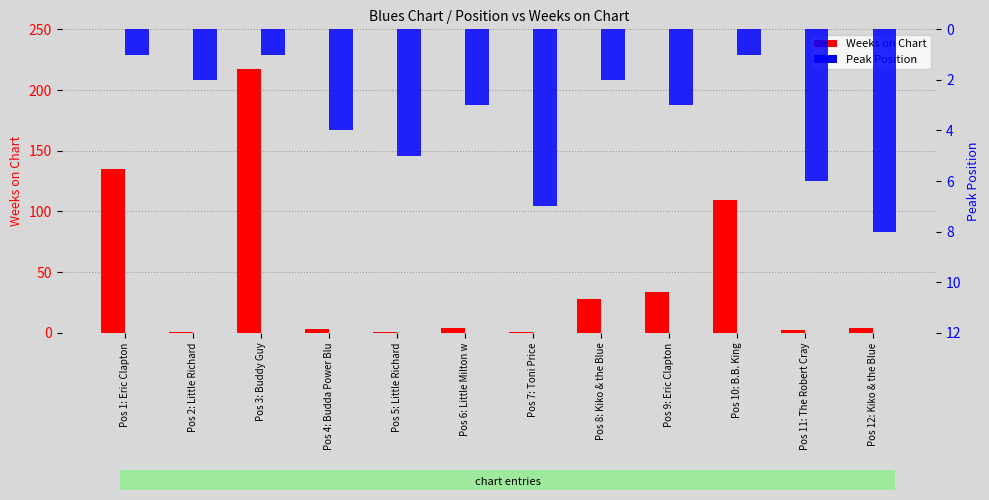

What is the sum of the Peak Position values at Pos 5: Little Richard and Pos 1: Eric Clapton?

6